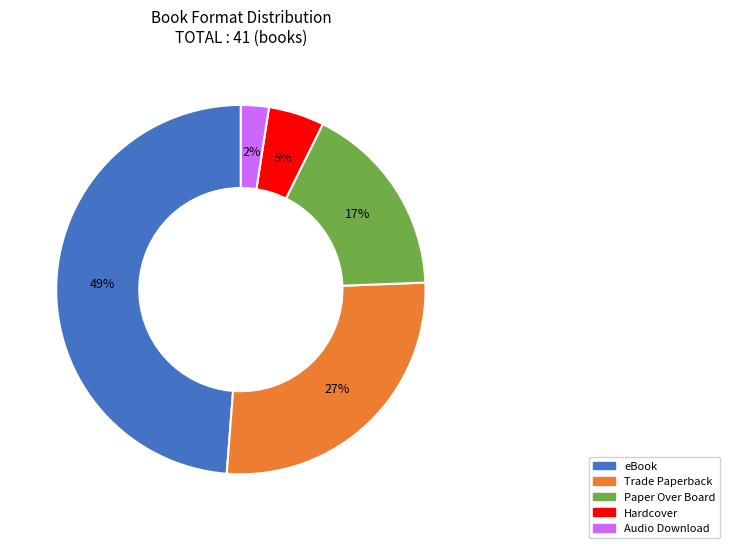

Is there any slice that represents more than half of the pie?

No